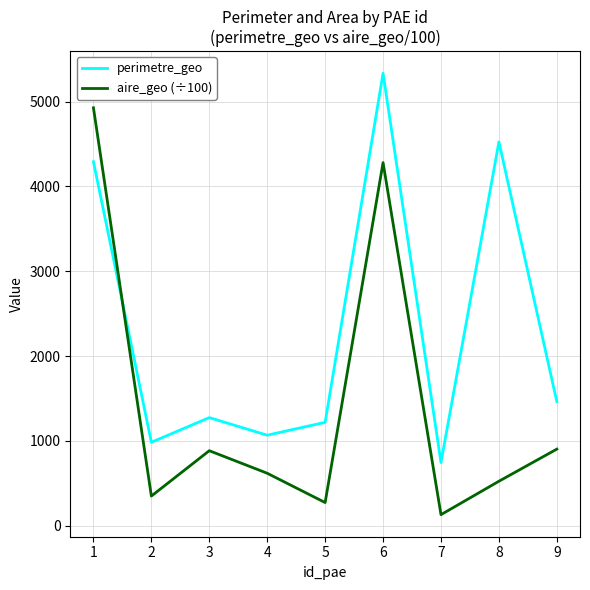

Is the value of perimetre_geo at 8 greater than the value of aire_geo (÷100) at 9?

Yes